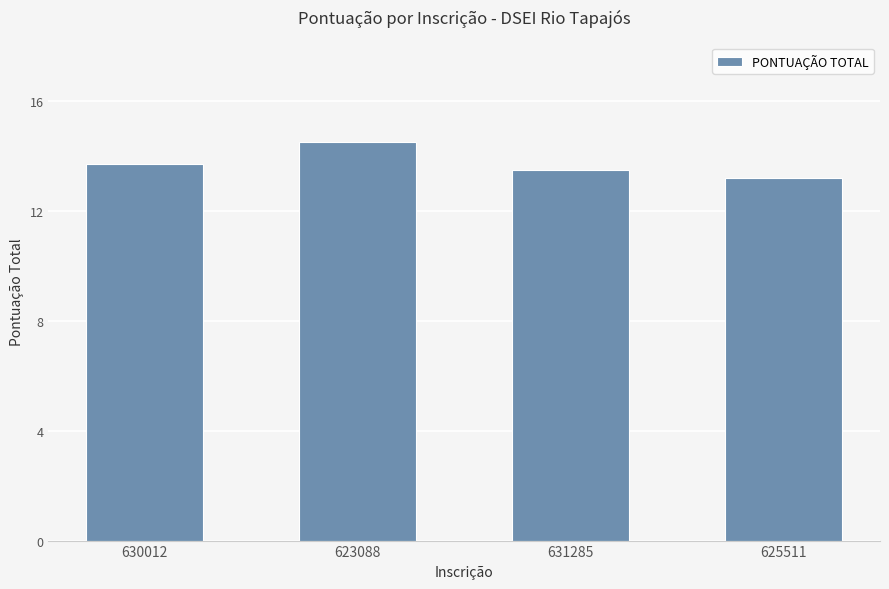

What is the label of the 1st bar from the right?

625511